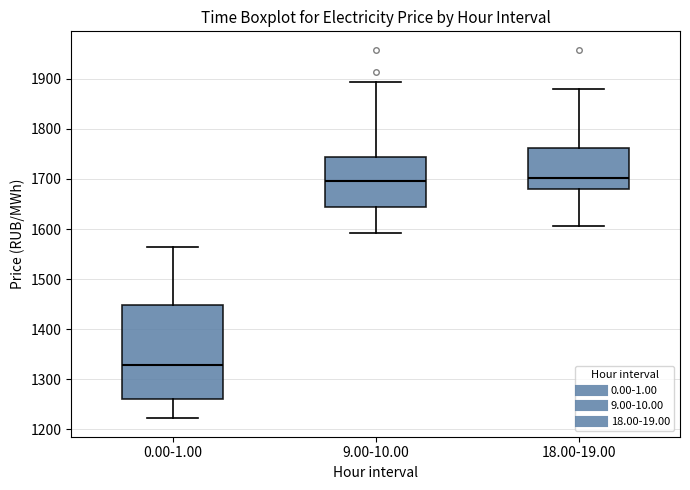

Reading left to right, read every box against the y-axis: the position of its median line, the range the box covers, and the ends of its whiskers. The values are not printed on the chart, so give them approximately, as read against the axis.

0.00-1.00: median 1330, box 1260 to 1450, whiskers 1220 to 1560
9.00-10.00: median 1700, box 1640 to 1740, whiskers 1590 to 1890
18.00-19.00: median 1700, box 1680 to 1760, whiskers 1610 to 1880